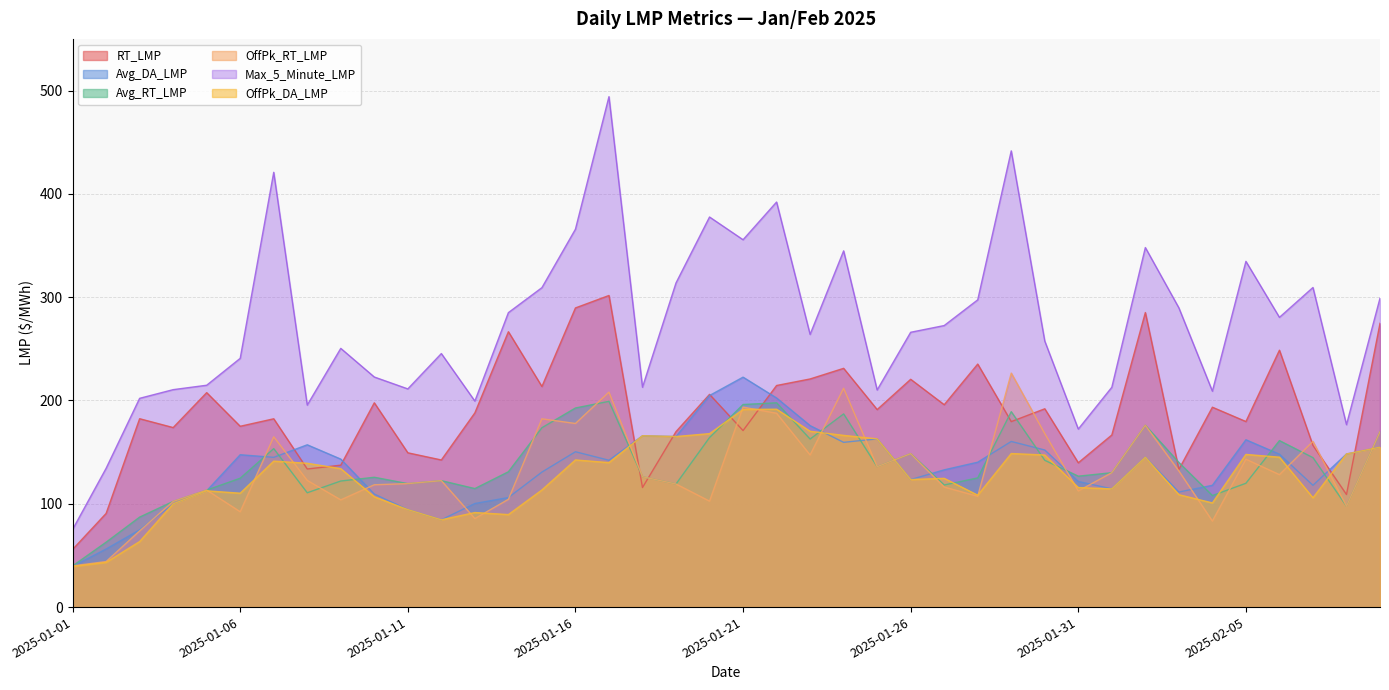

What is the average value of the RT_LMP series?

187.9